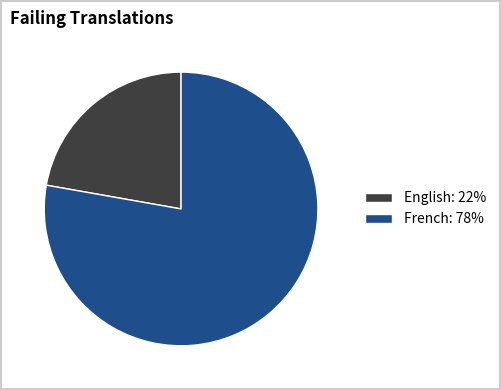

Is it true that French is 67% of the pie?

False